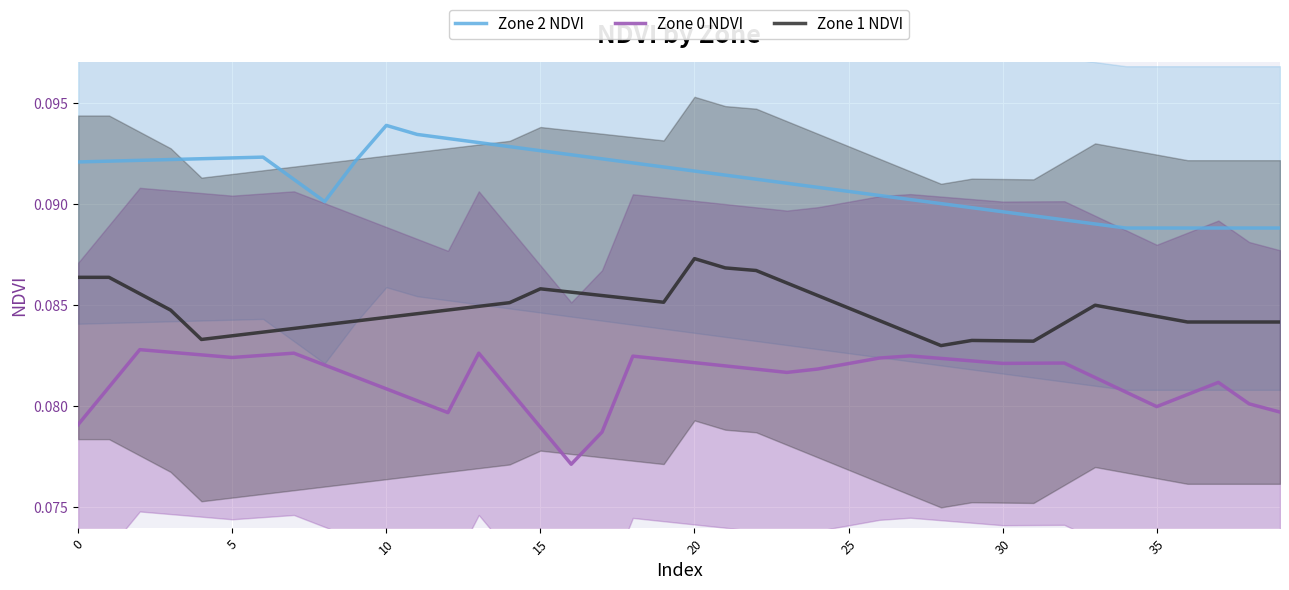

Which series has the largest range (max minus min)?

Zone 0 NDVI